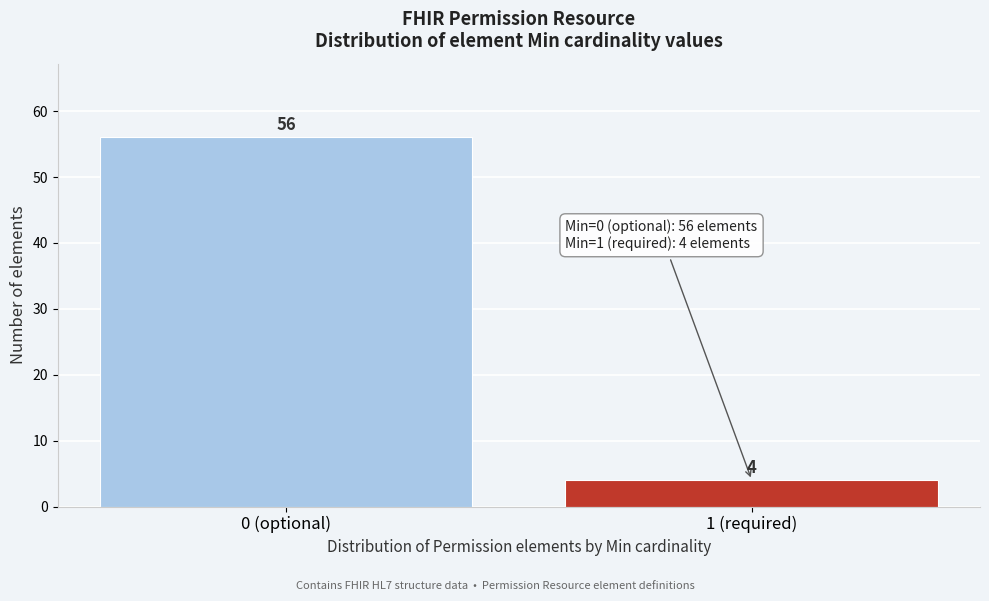

Reading left to right, transcribe all the data shown in this chart.

56	4